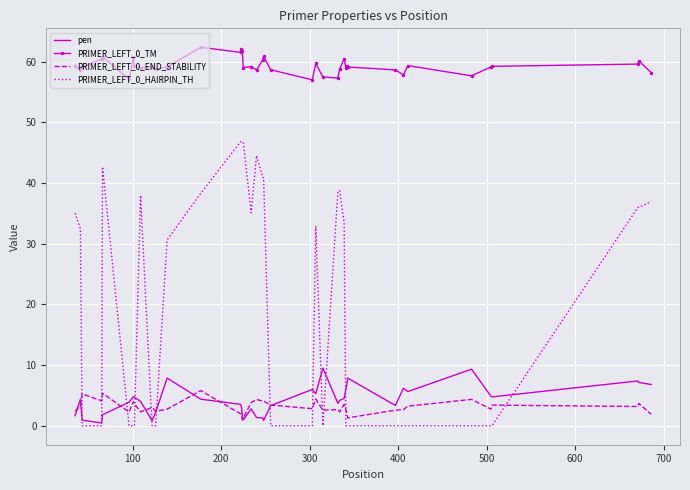

Which series has the widest spread of values?

PRIMER_LEFT_0_HAIRPIN_TH